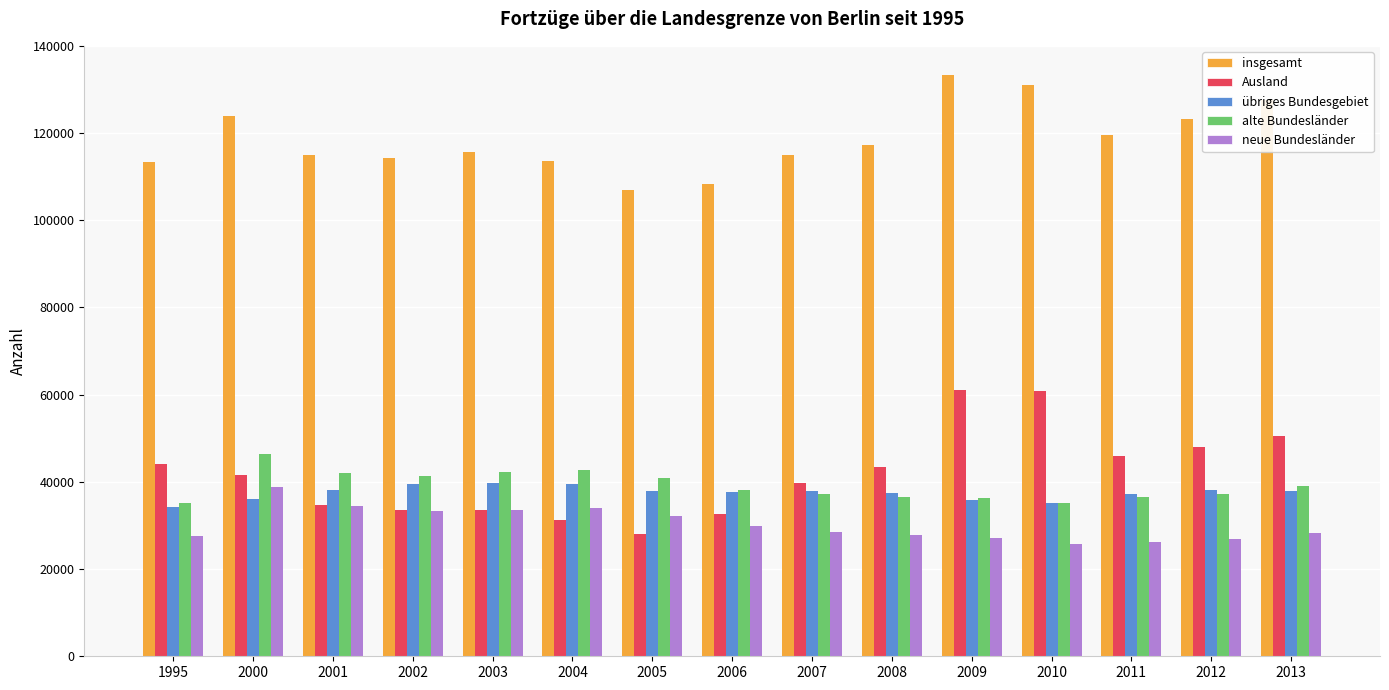

How many bars are there in each group?

5